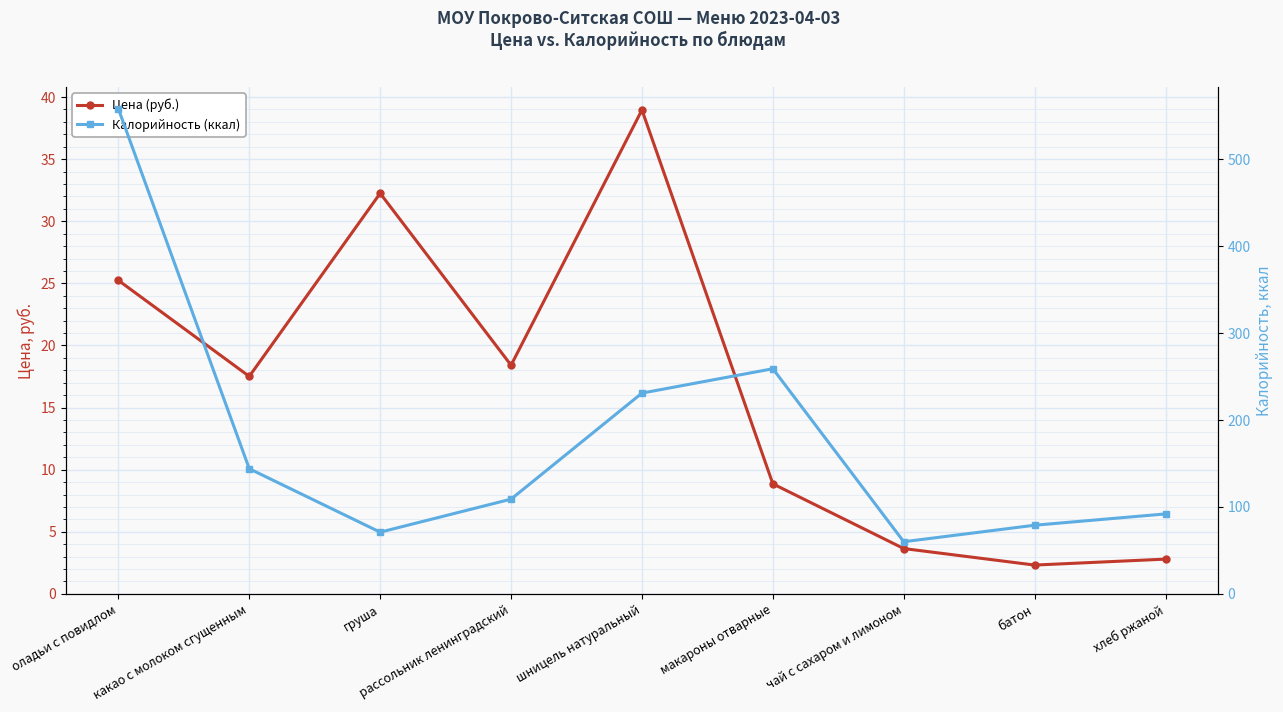

Reading left to right, transcribe all the data shown in this chart.

Цена (руб.): оладьи с повидлом=25.2	какао с молоком сгущенным=17.5	груша=32.2	рассольник ленинградский=18.4	шницель натуральный=39.0	макароны отварные=8.9	чай с сахаром и лимоном=3.6	батон=2.3	хлеб ржаной=2.8
Калорийность (ккал): оладьи с повидлом=558.0	какао с молоком сгущенным=144.0	груша=71.0	рассольник ленинградский=109.0	шницель натуральный=231.0	макароны отварные=259.0	чай с сахаром и лимоном=60.0	батон=79.0	хлеб ржаной=92.0